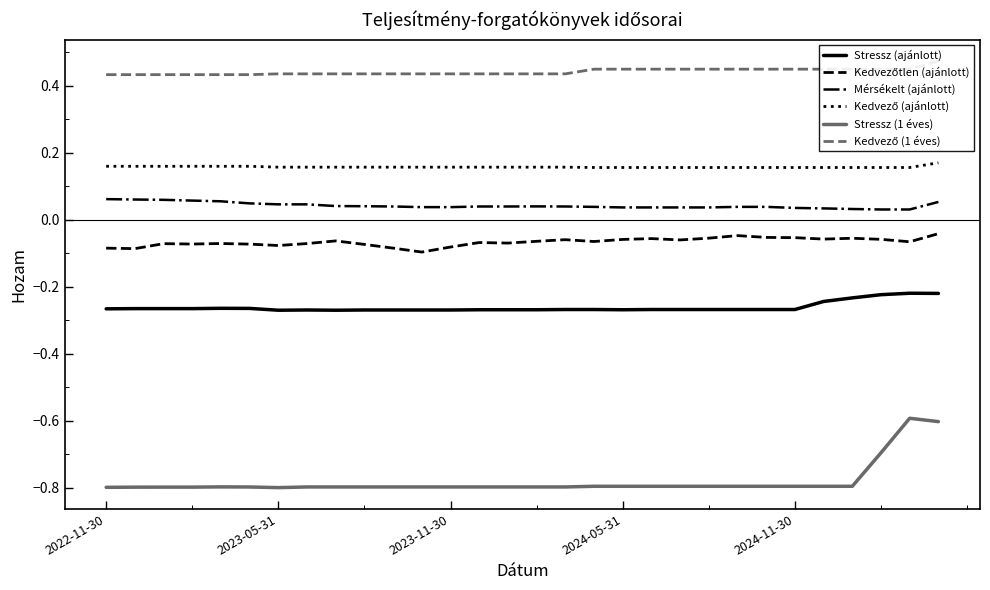

True or false: Stressz (1 éves) and Stressz (ajánlott) cross at least once.

False